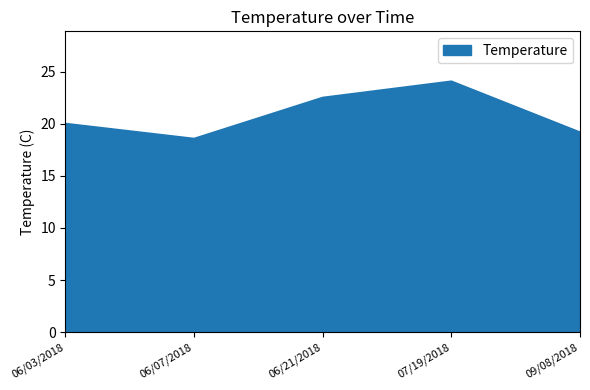

What is the sum of the values at 09/08/2018 and 06/07/2018?

37.7